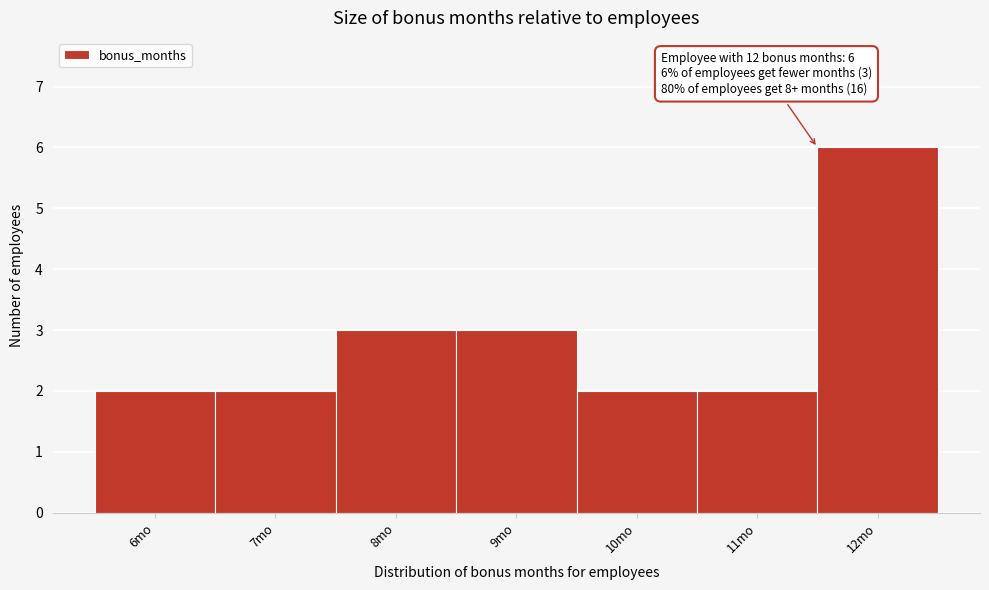

Which range on the x-axis has the tallest bar?

11.5 to 12.5